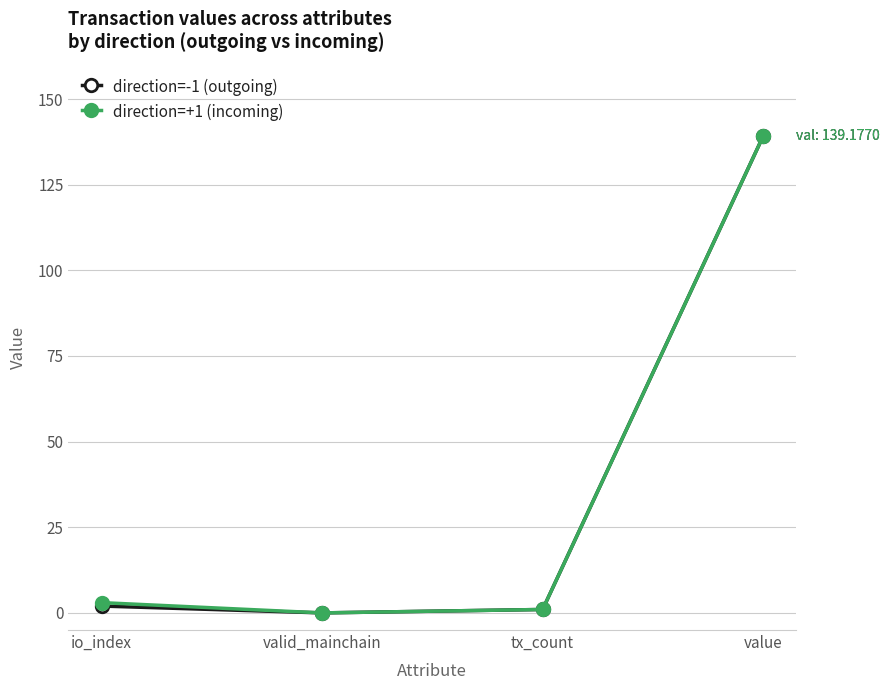

True or false: direction=+1 (incoming) has more than 1 interior local peaks.

False